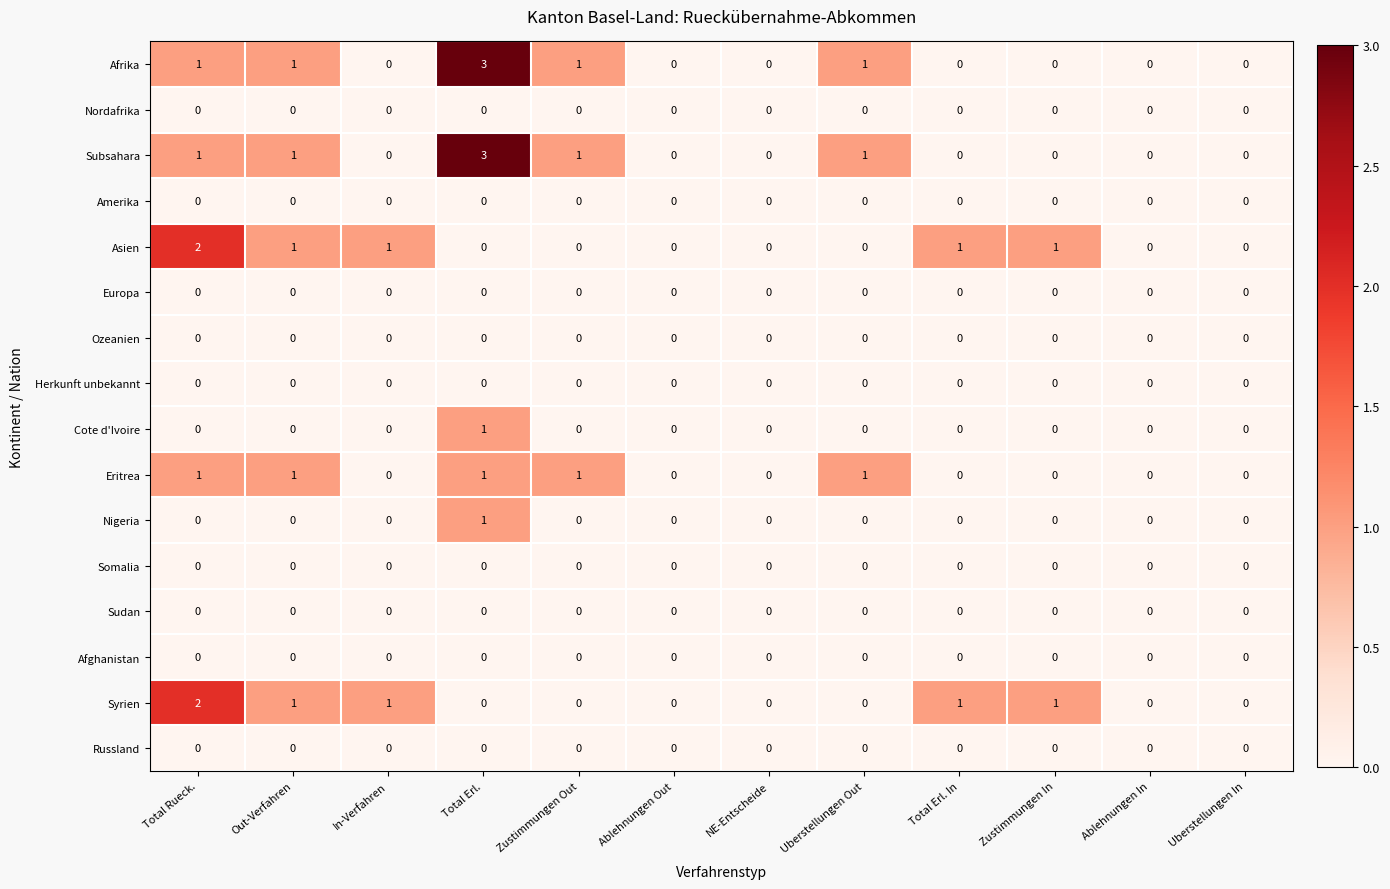

At which category is the sum across all series the highest?

Total Erl.